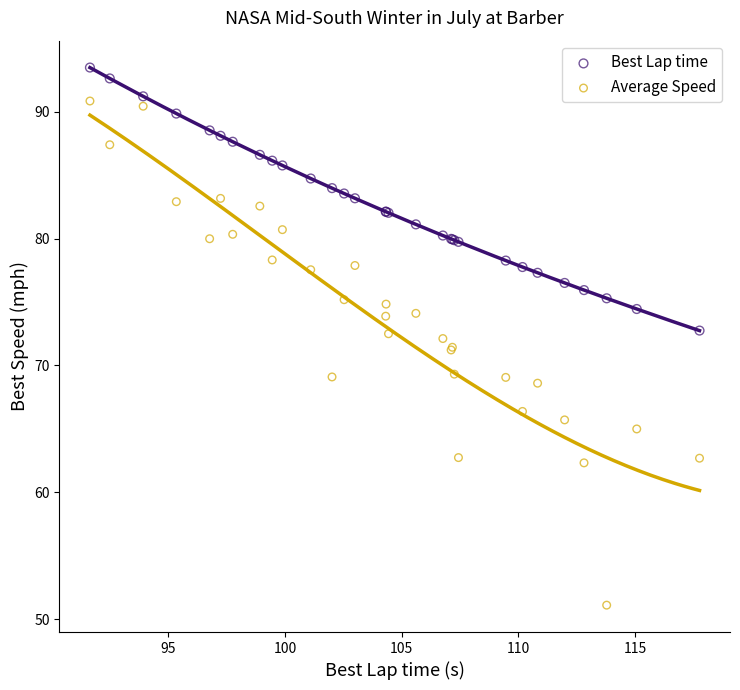

Which series has the widest spread of Y values?

Average Speed